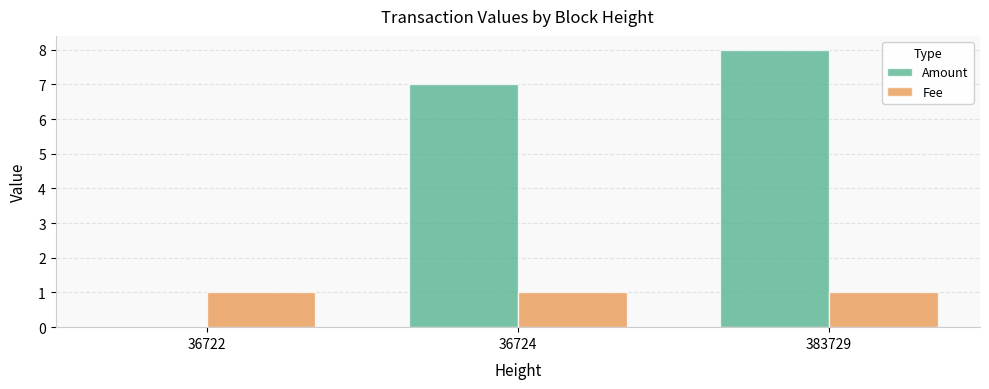

Which category has the highest value in the Amount series?

383729